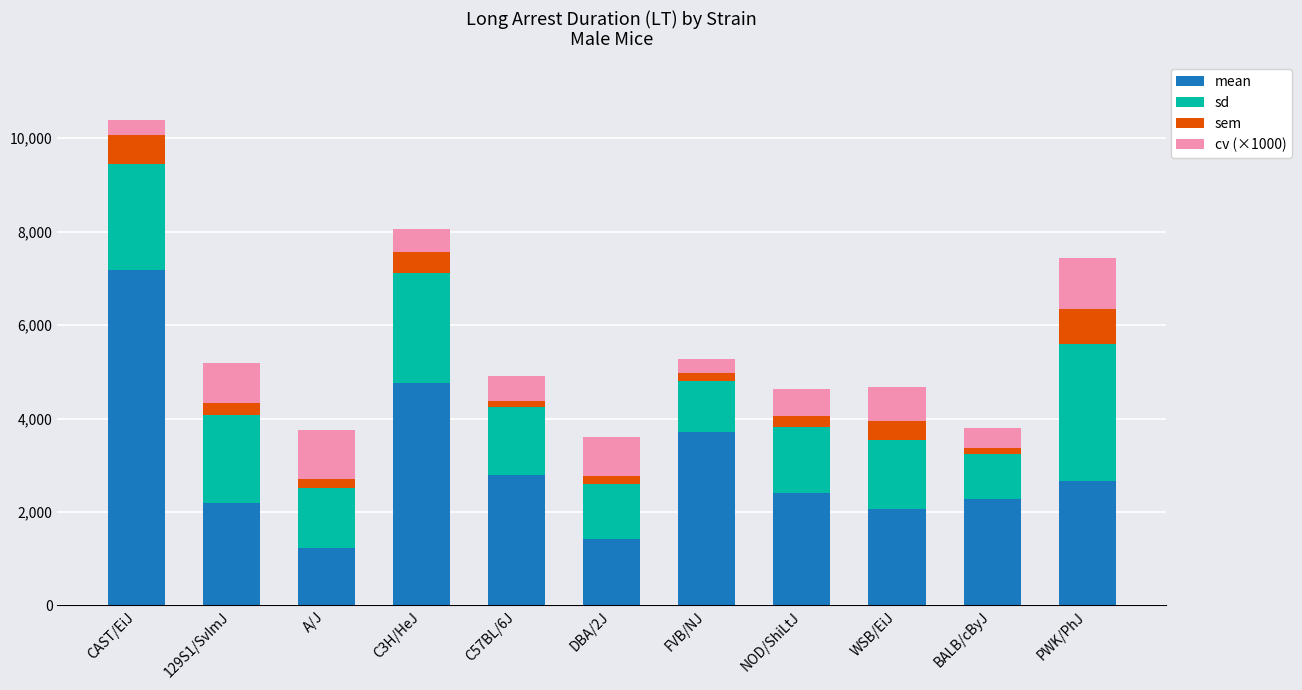

What is the average value of the mean series?

2974